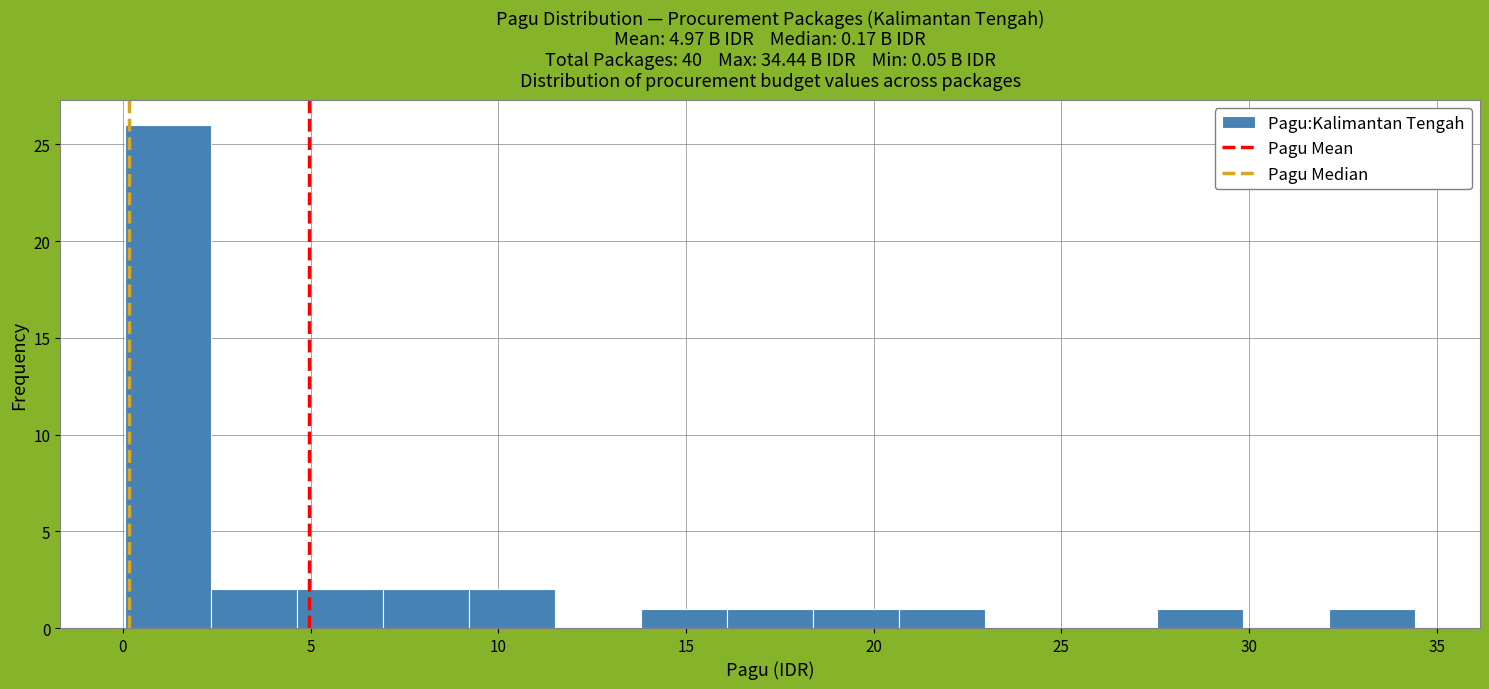

Over which range of the x-axis is the bar tallest?

0.0 to 2.5